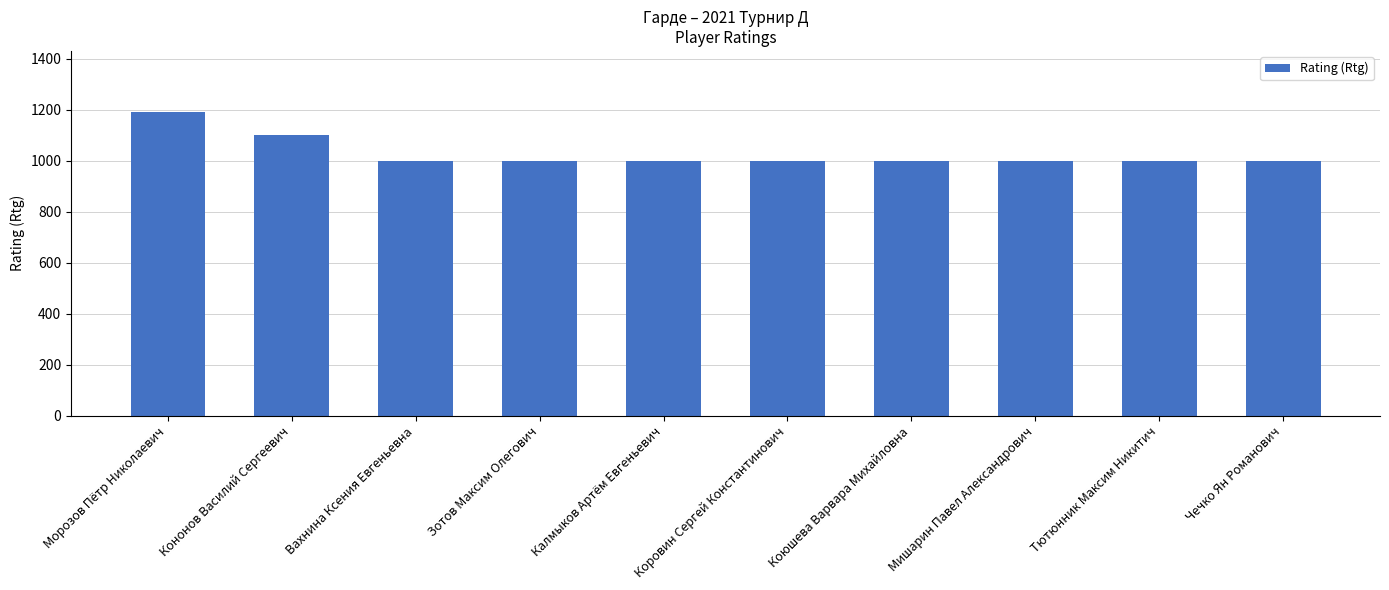

Reading left to right, transcribe all the data shown in this chart.

1192	1102	1000	1000	1000	1000	1000	1000	1000	1000